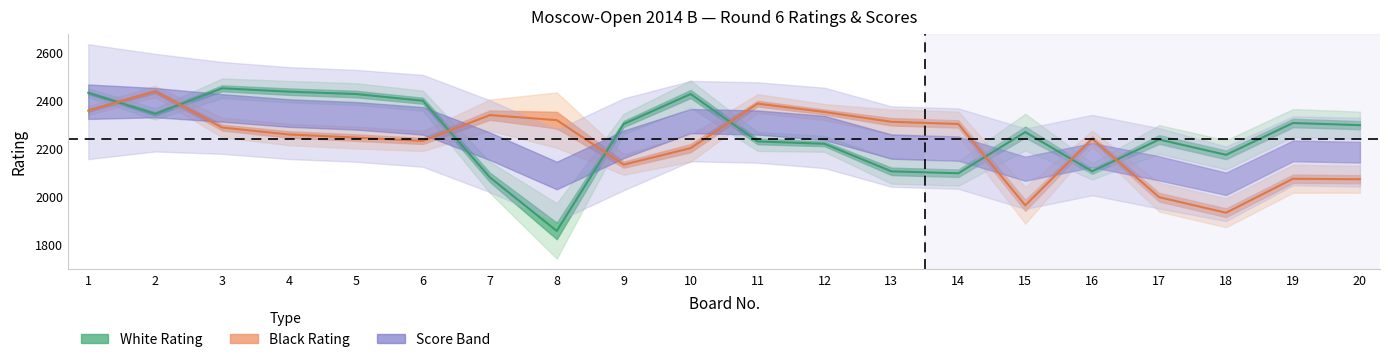

At which category does Black Rating reach its first local peak?

2